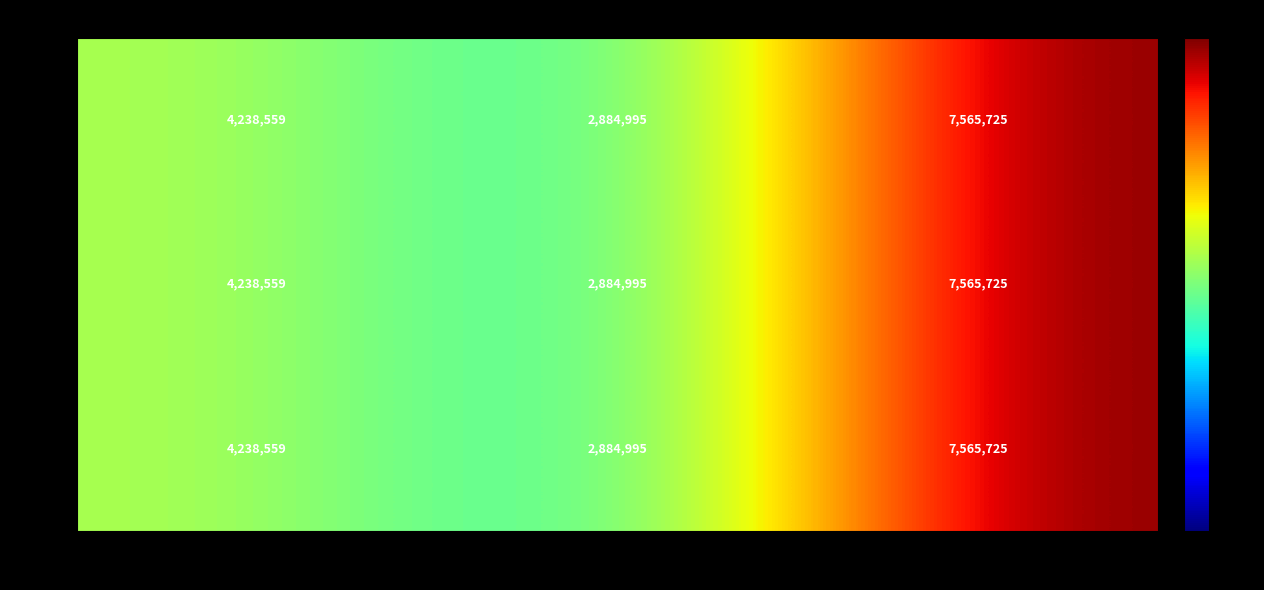

At which category is the sum across all series the highest?

282826